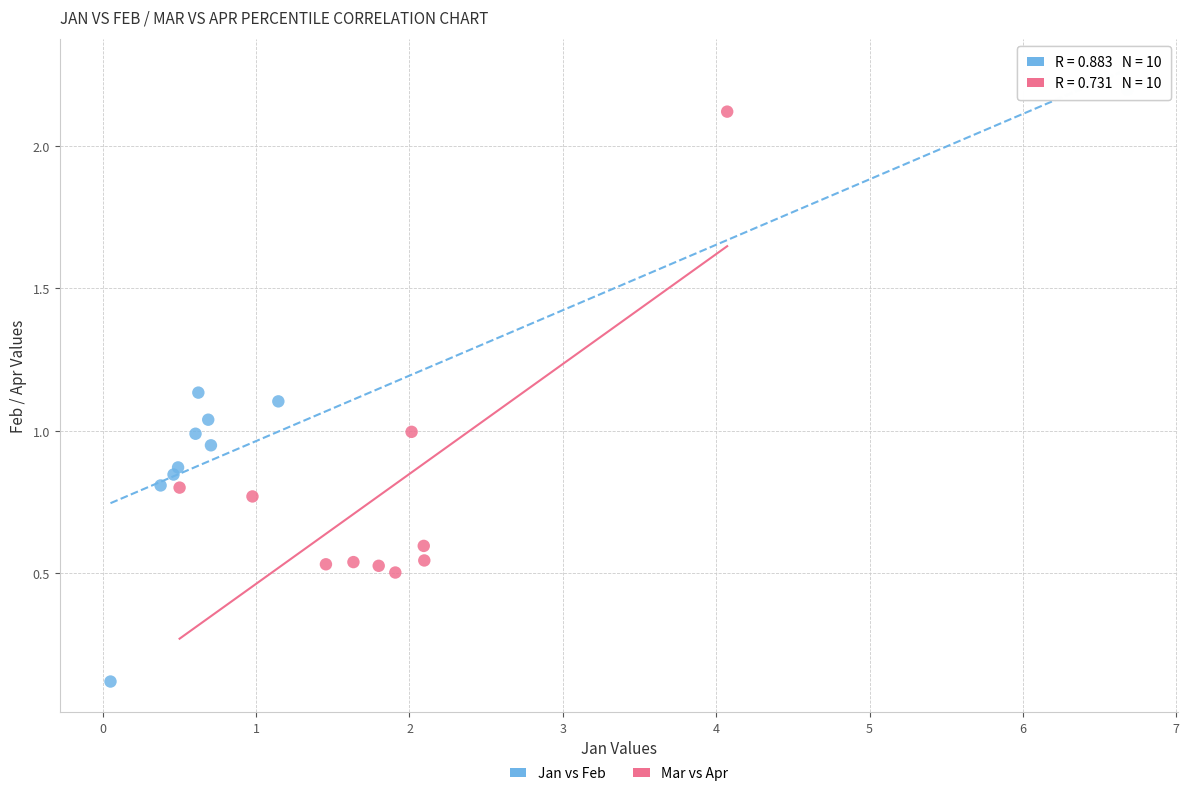

What are all the series names shown in the legend?

Jan vs Feb, Mar vs Apr